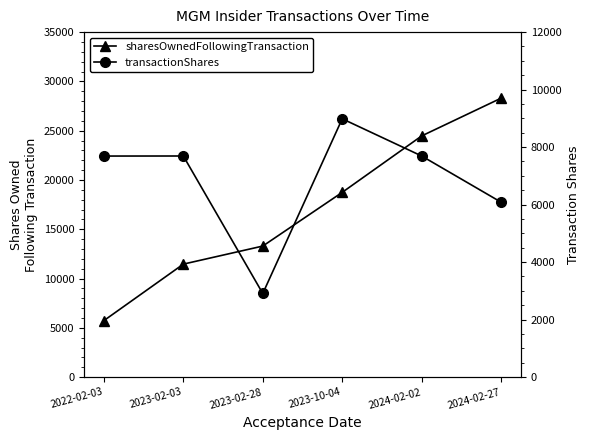

Is it true that transactionShares equals 2612 at 2024-02-02?

False